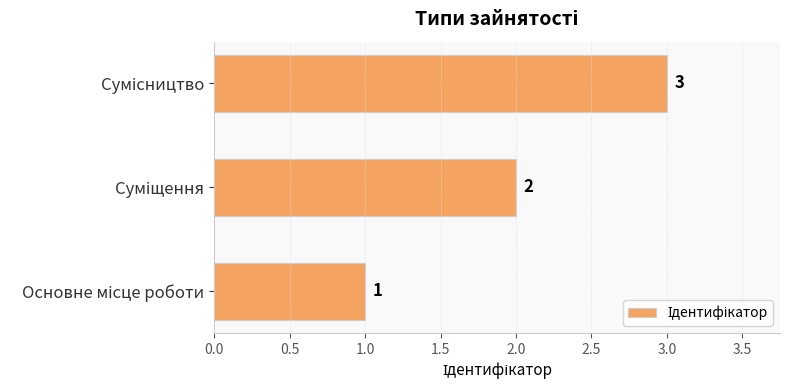

What is the sum of all values?

6